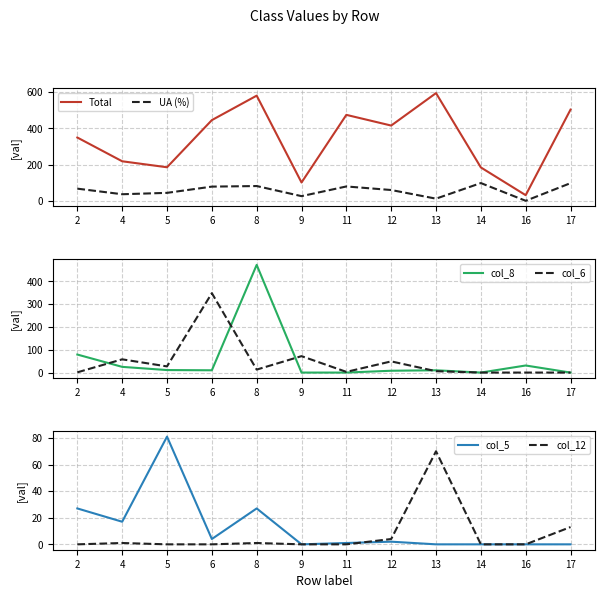

Is it true that UA (%) equals 11.8 at 13?

True